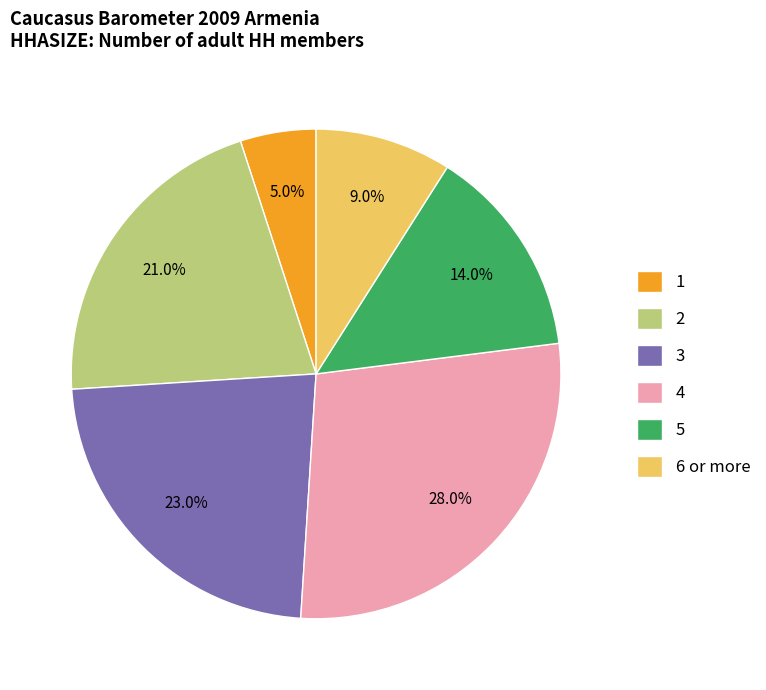

To the nearest percent, what percentage of the pie is 6 or more?

9%